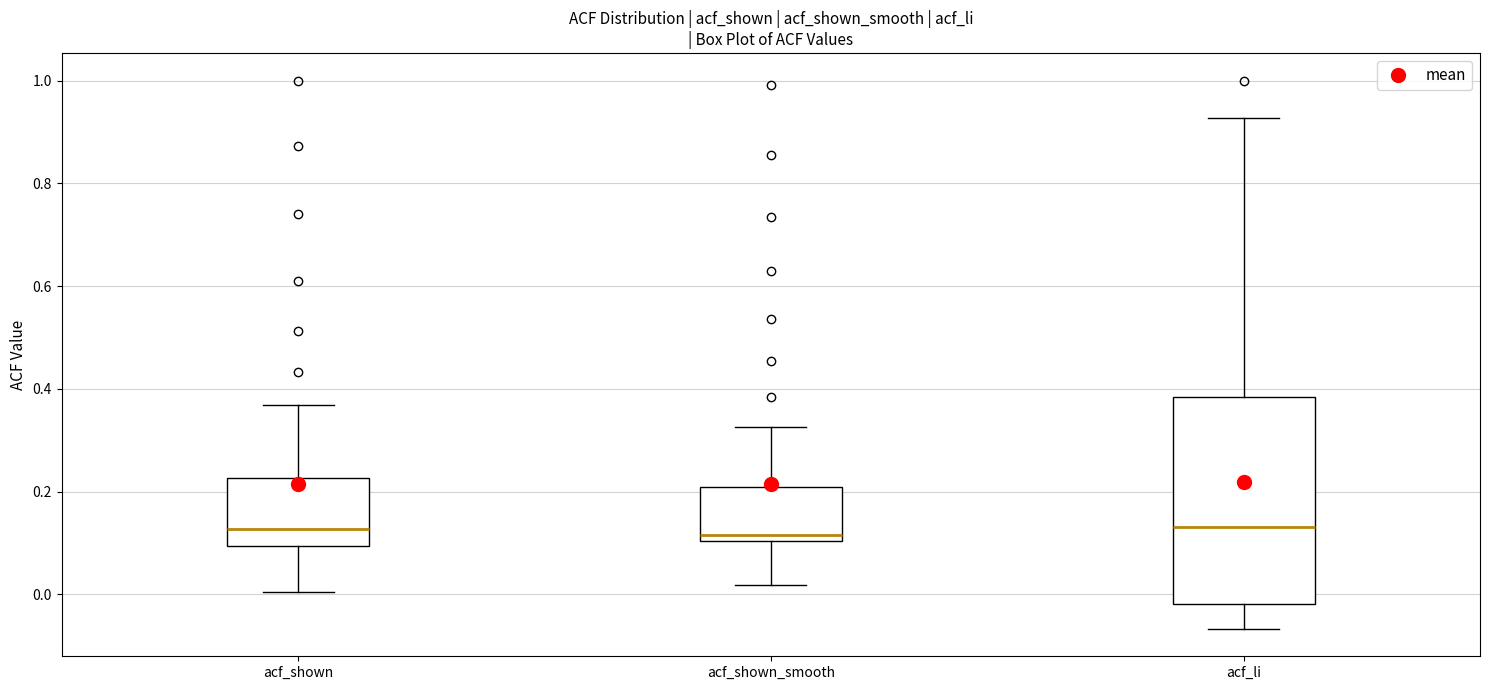

Comparing the boxes themselves (not the whiskers), which one is the tallest?

acf_li